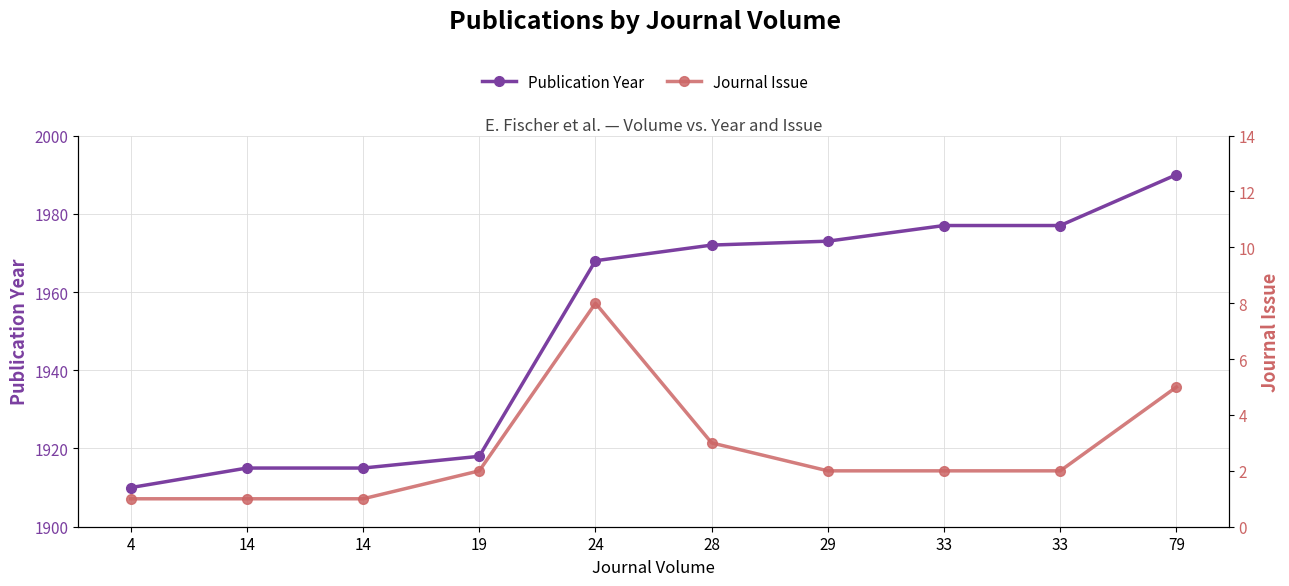

What is the value of the Publication Year point at the 8th from the left?

1977